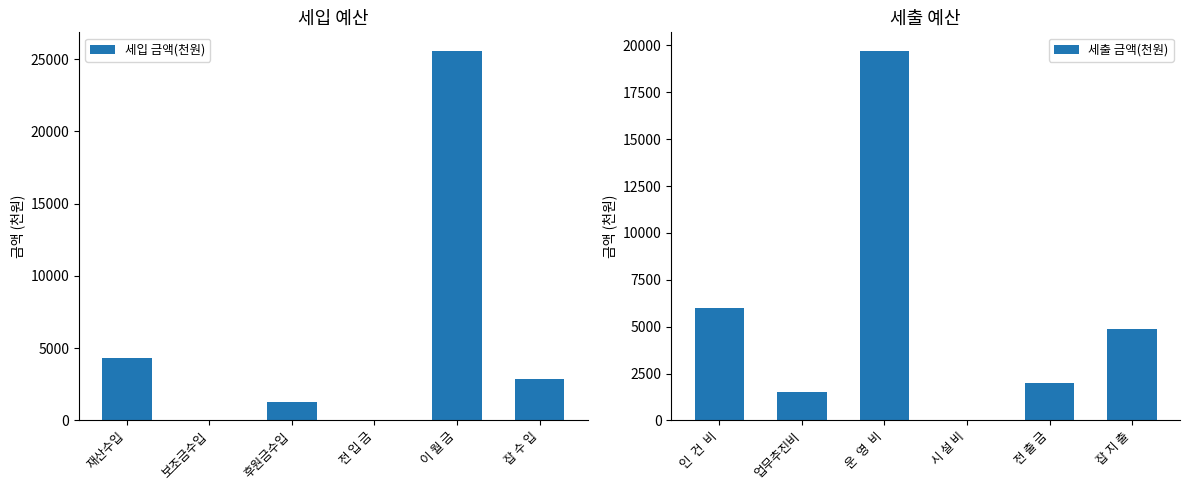

Between 이 월 금 and 보조금수입, which is larger?

이 월 금